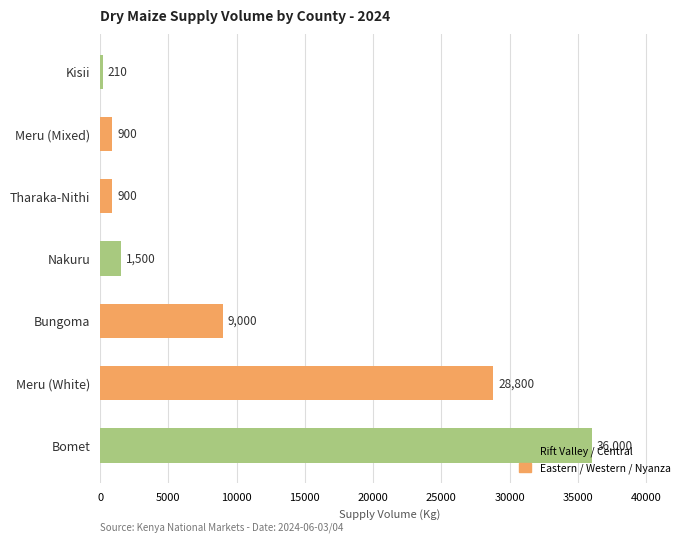

The value at Bungoma is 4137. True or false?

False